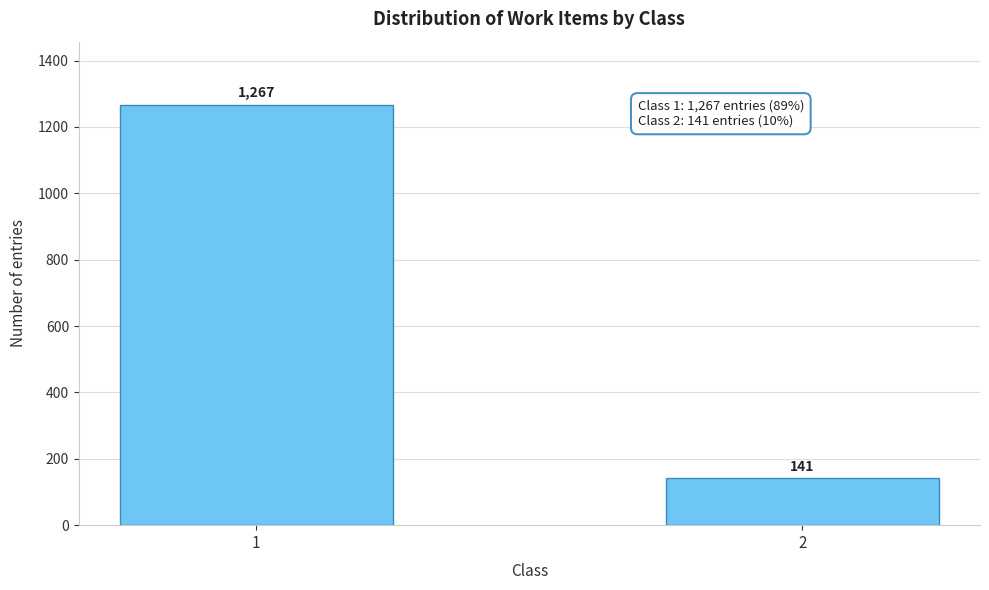

Reading right to left, list all the values displayed in this chart.

141	1267